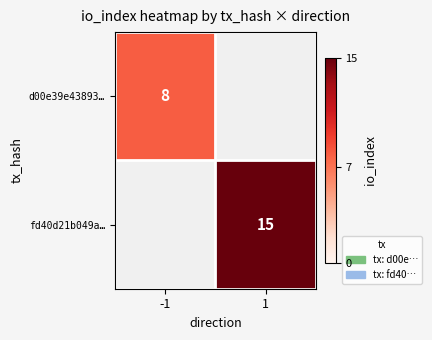

The value of d00e39e43893… at -1 is 8. True or false?

True